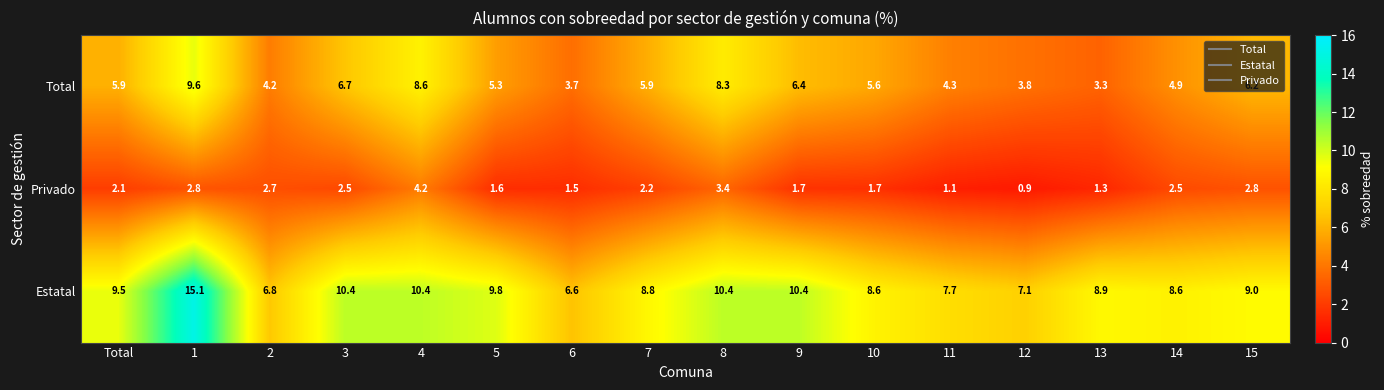

At how many categories does at least one series exceed 6?

16